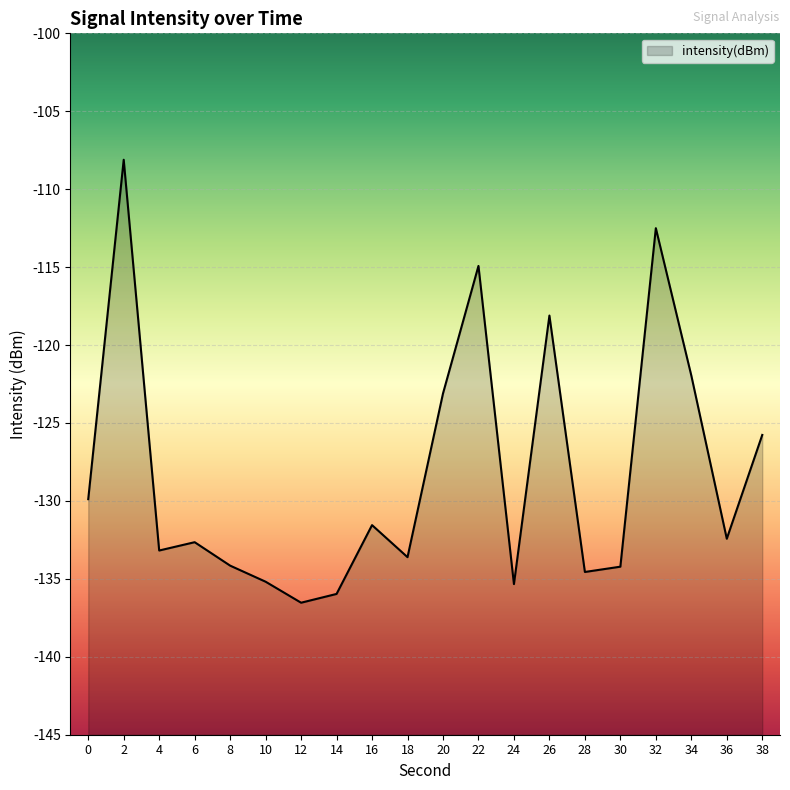

At which category does the data reach its first local peak?

2